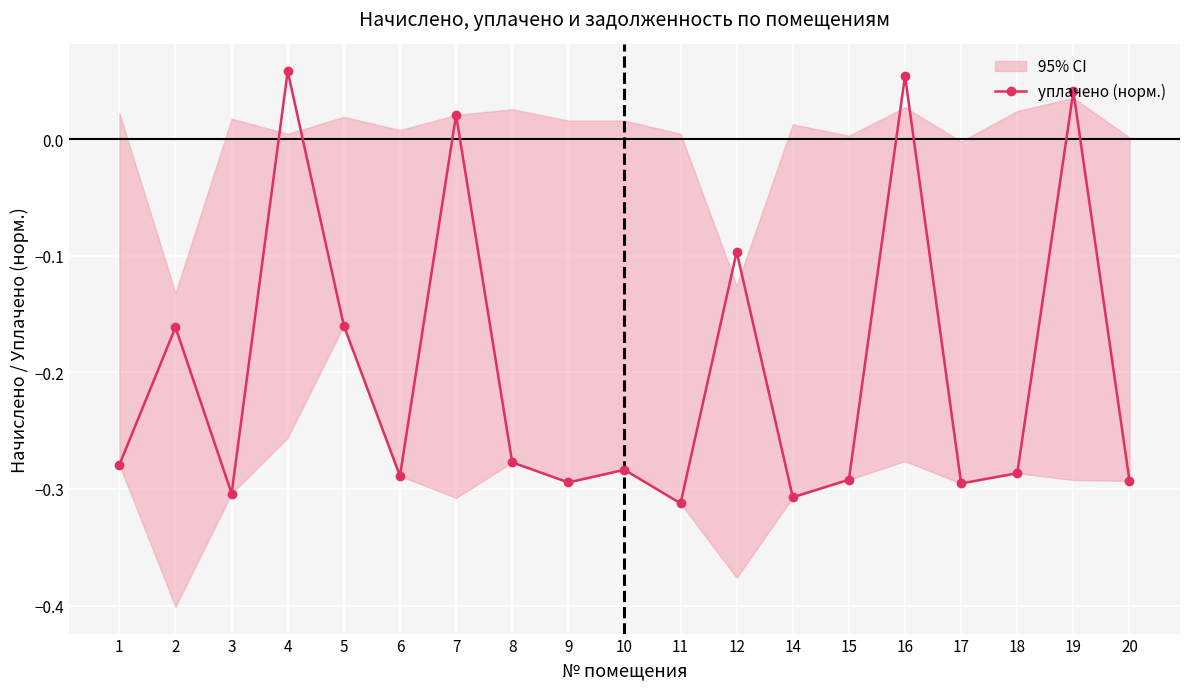

Is it true that уплачено (норм.) equals -0.5 at 17?

False